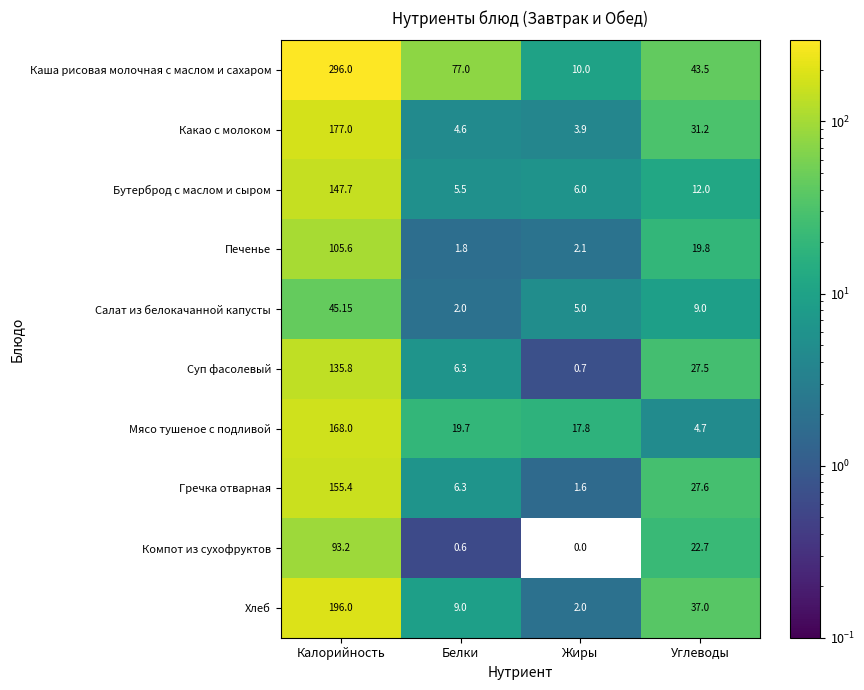

Where is Салат из белокачанной капусты nearest to the value 23?

Углеводы